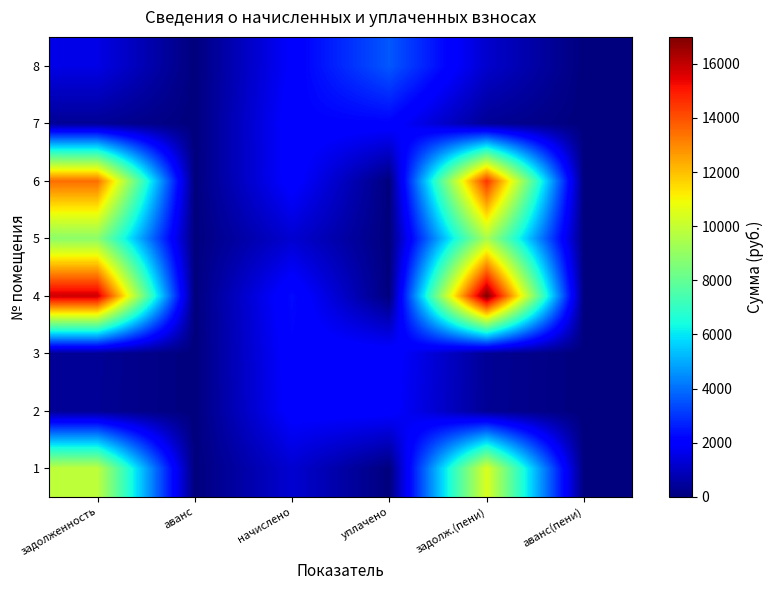

Is the value of 5 at начислено greater than the value of 1 at уплачено?

Yes